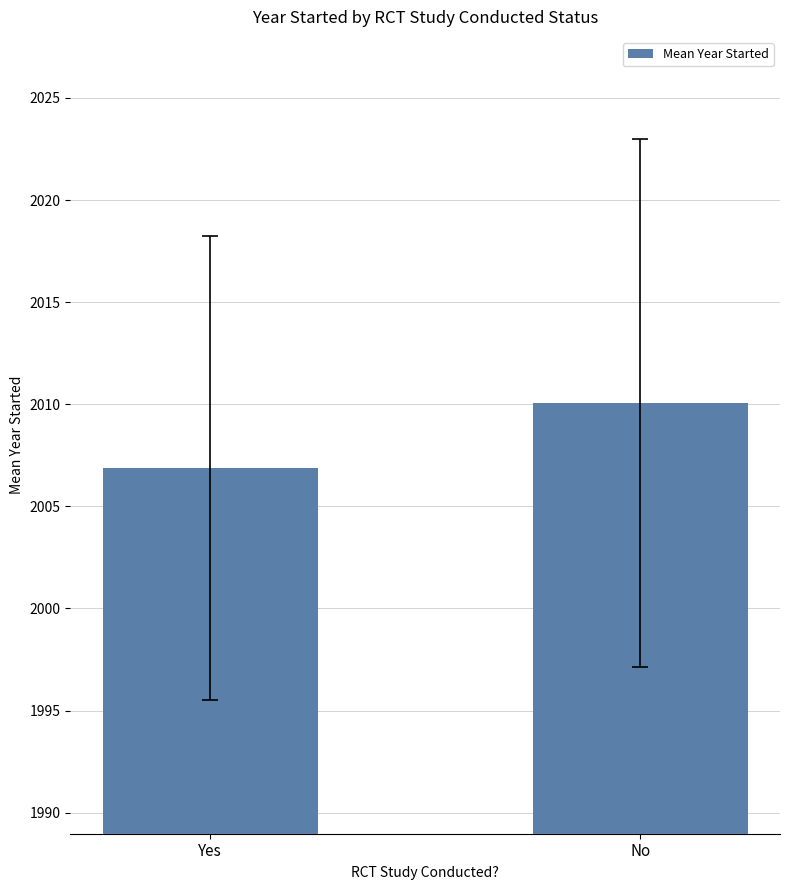

What is the difference between the maximum and minimum values?

3.2